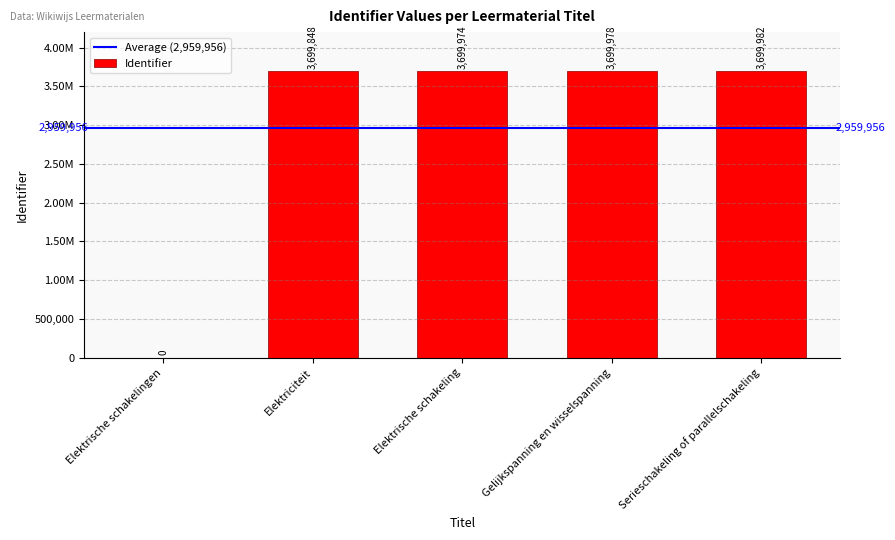

What is the change in value from Elektrische schakelingen to Serieschakeling of parallelschakeling?

+3699982